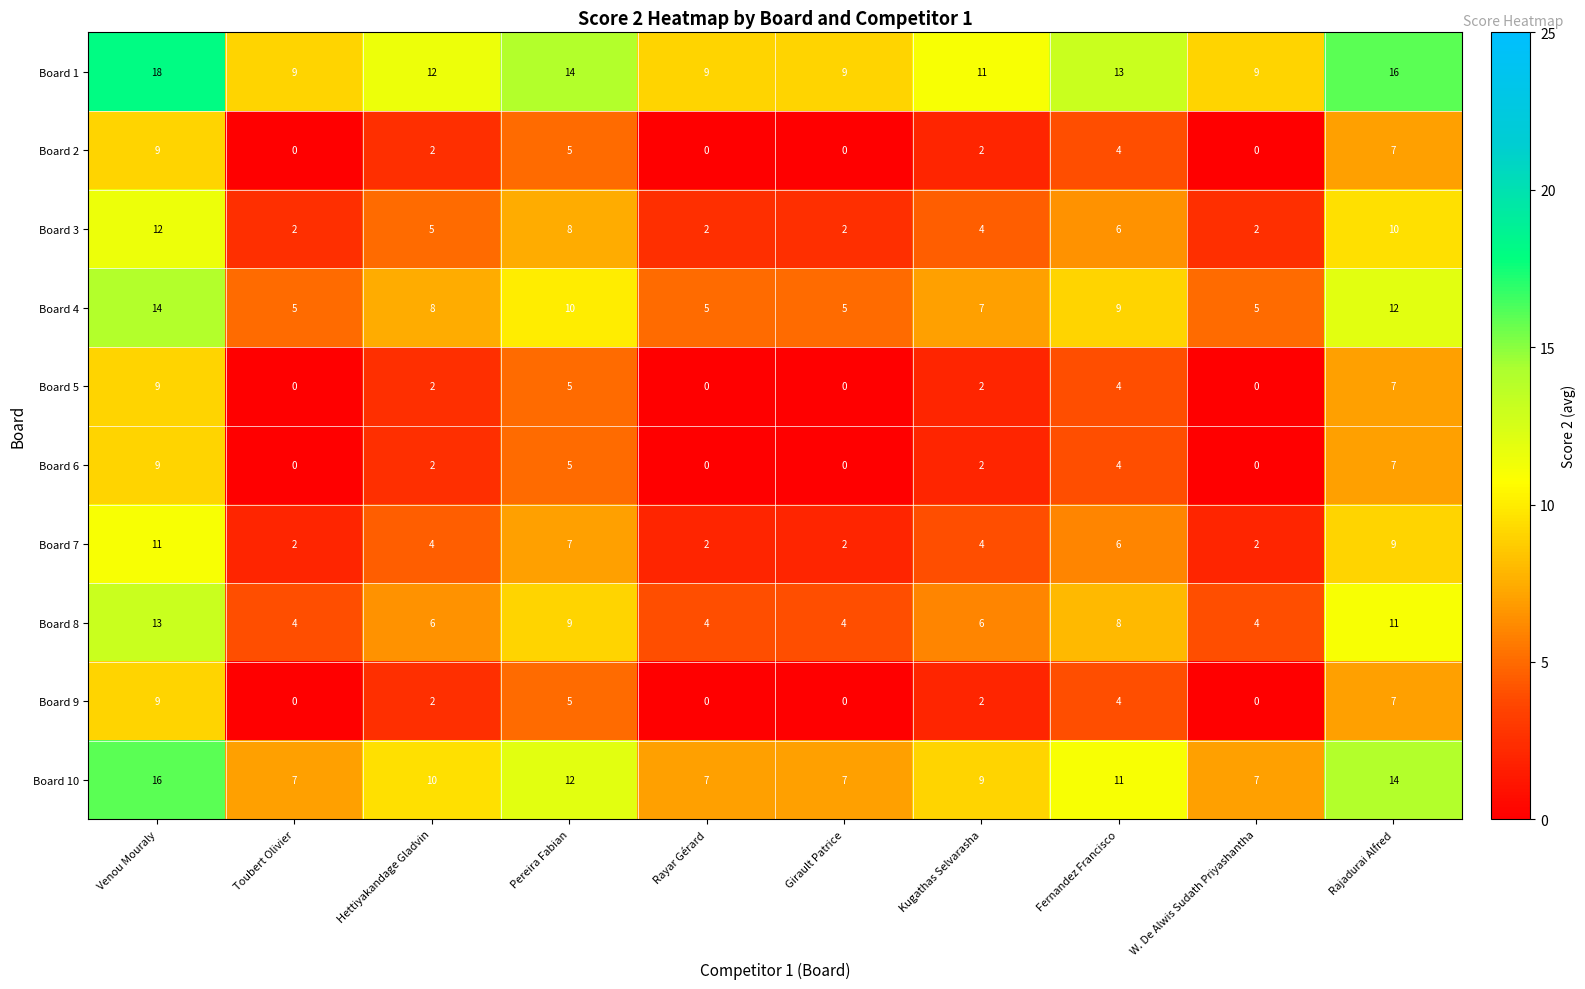

The Board 1 series shows 15 at Rayar Gérard. True or false?

False